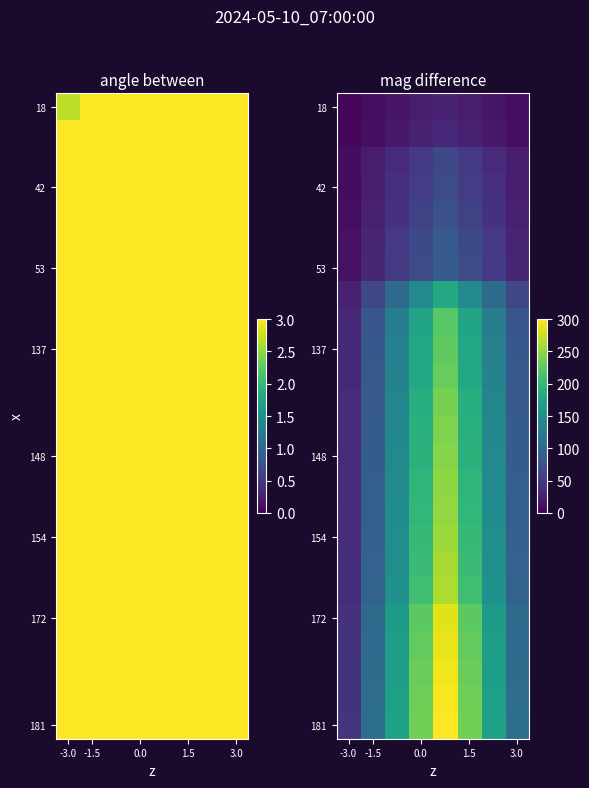

What is the maximum value shown in the chart?

300.0